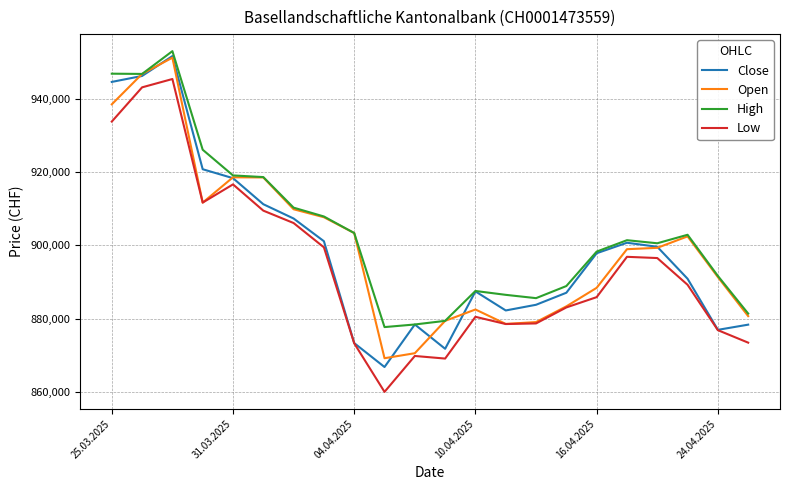

What is the highest value of the Open series?

951231